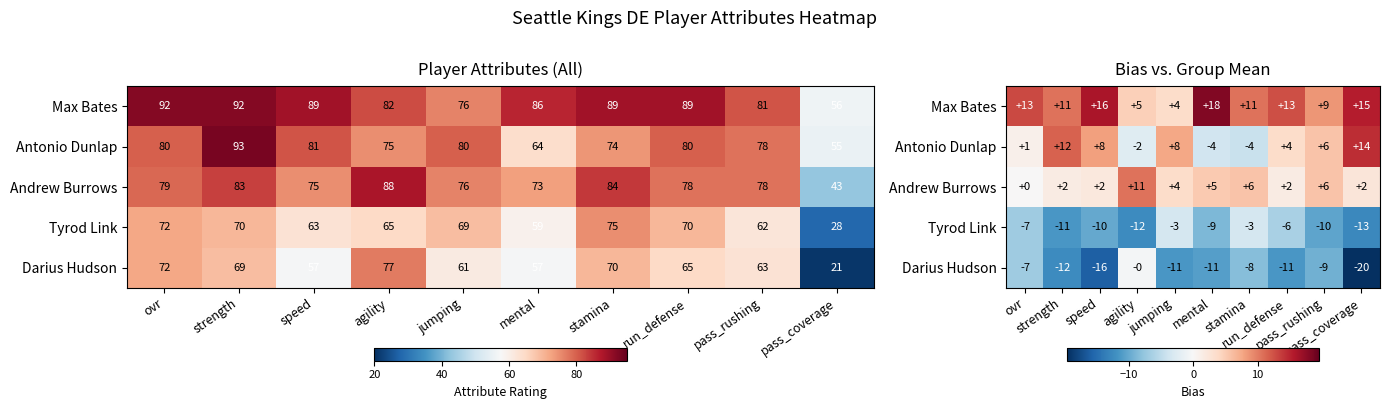

Between ovr and run_defense, which series saw the biggest shift?

Darius Hudson